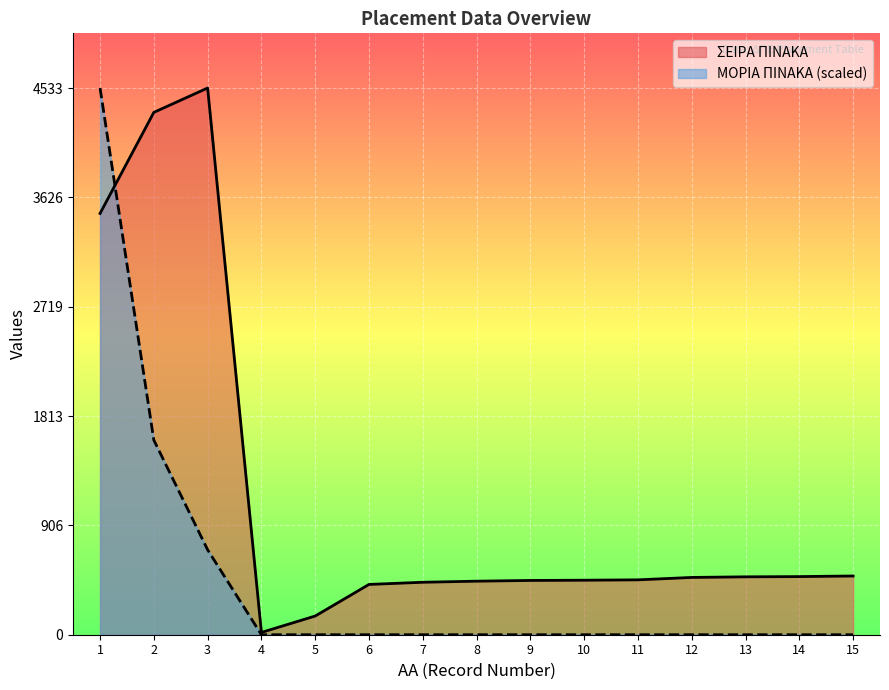

The ΣΕΙΡΑ ΠΙΝΑΚΑ series shows 253.1 at 10. True or false?

False